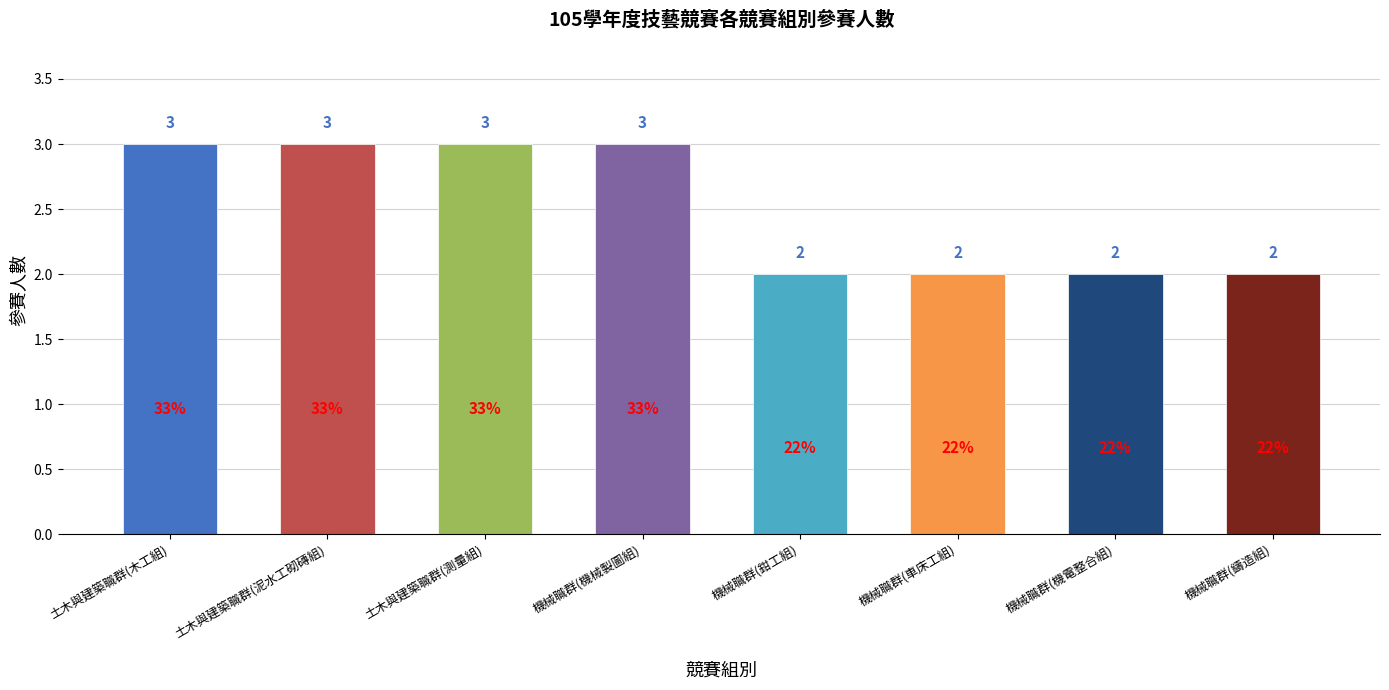

What is the sum of the values at 土木與建築職群(測量組) and 機械職群(機電整合組)?

5